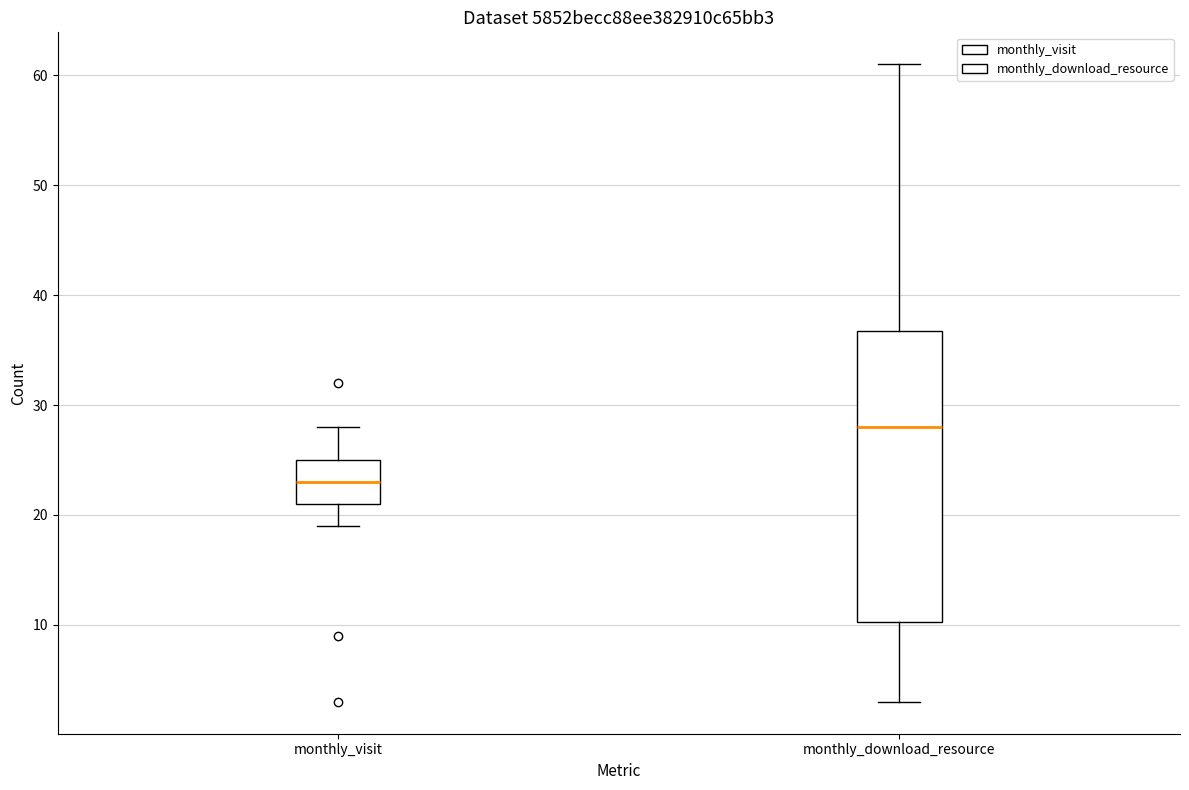

Reading left to right, read every box against the y-axis: the position of its median line, the range the box covers, and the ends of its whiskers. The values are not printed on the chart, so give them approximately, as read against the axis.

monthly_visit: median 23, box 21 to 25, whiskers 19 to 28
monthly_download_resource: median 28, box 10 to 37, whiskers 3 to 61